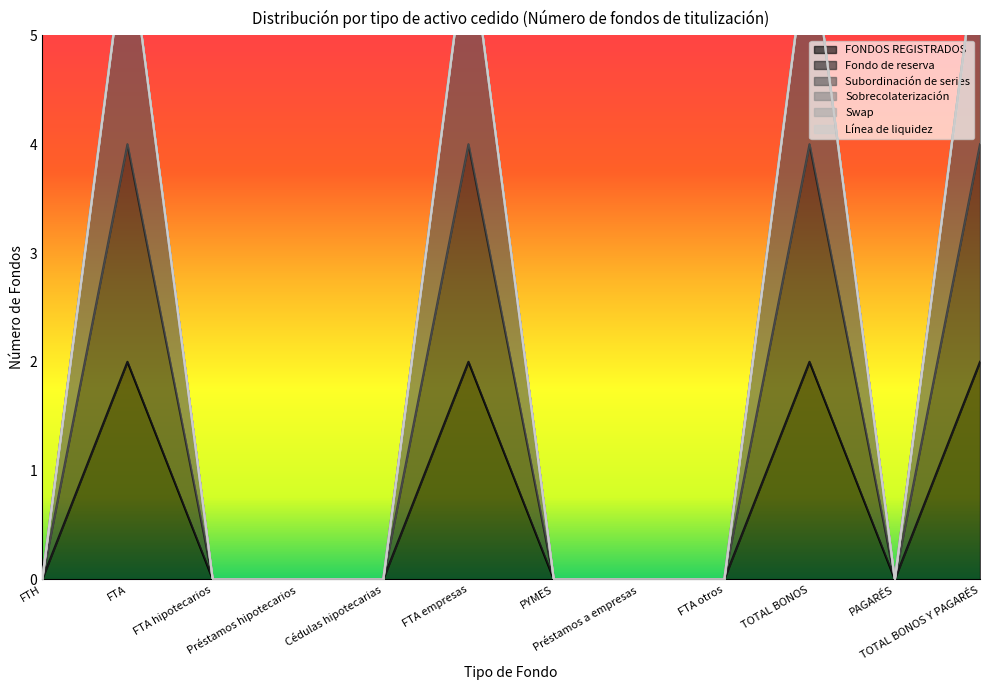

At how many categories does at least one series exceed 4?

4